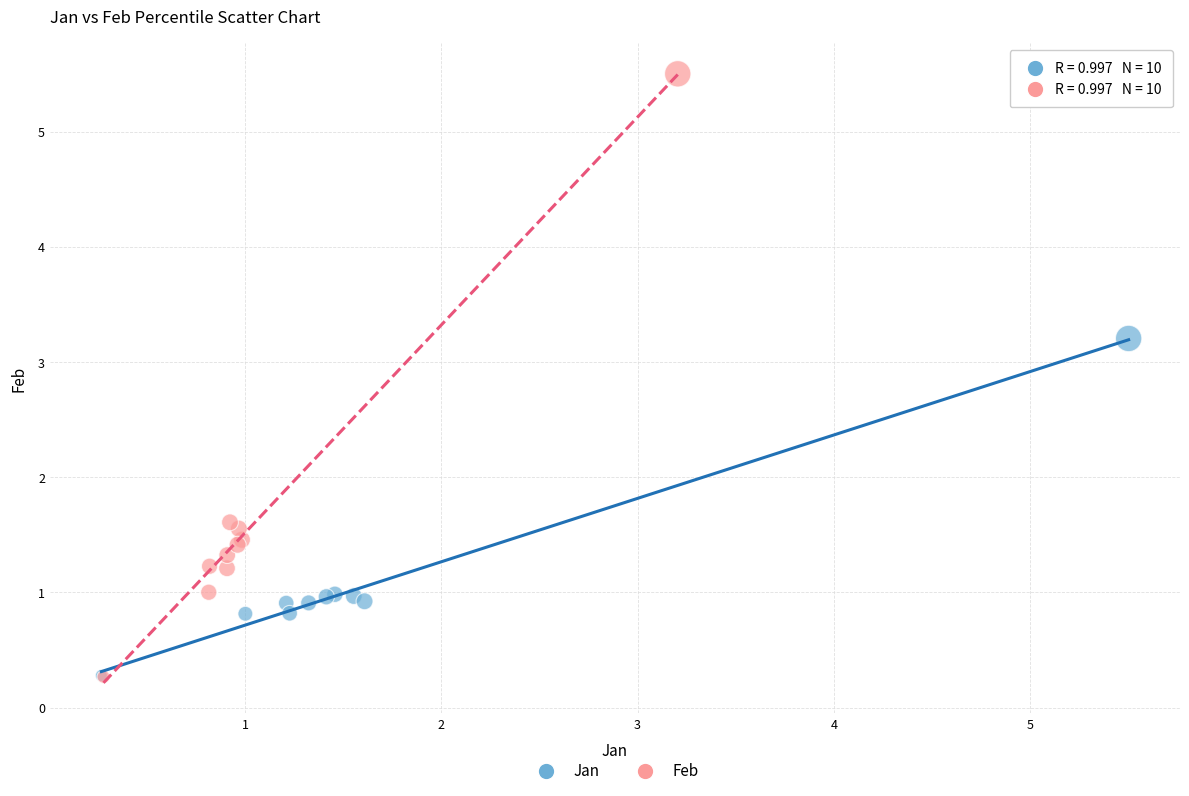

Which series has the widest spread of Y values?

Feb